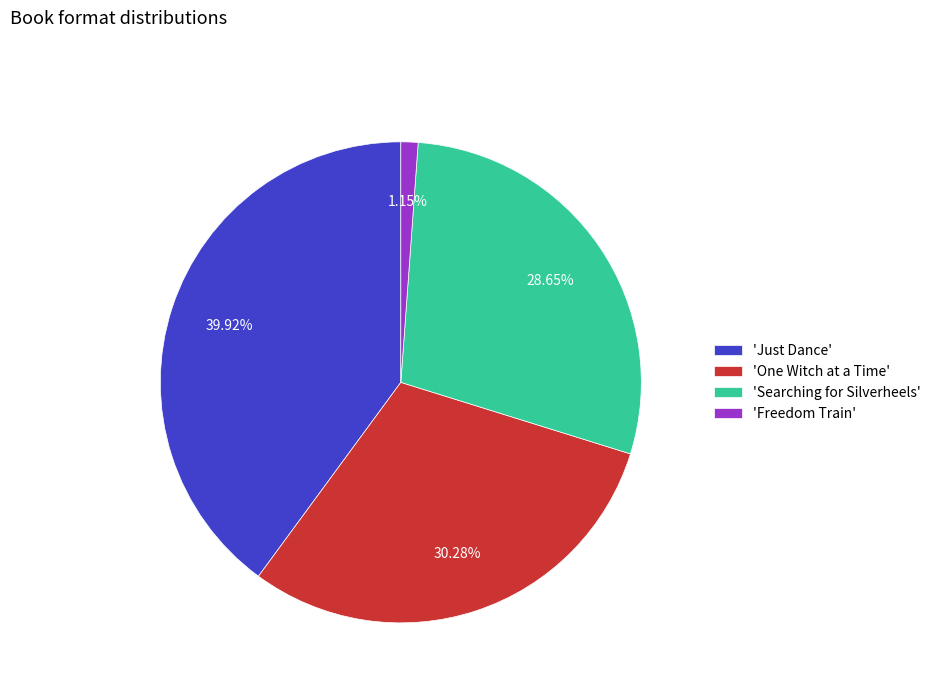

Between 'Just Dance' and 'Searching for Silverheels', which is larger?

'Just Dance'